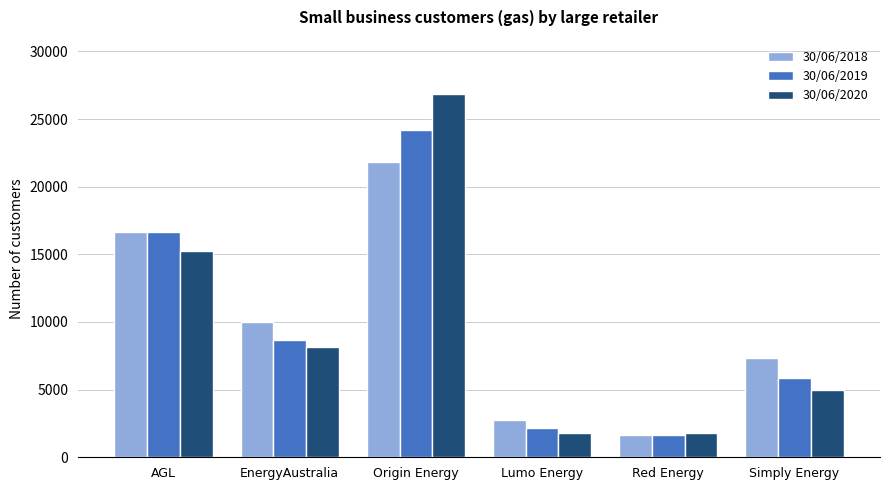

Where is 30/06/2019 nearest to the value 12919?

AGL